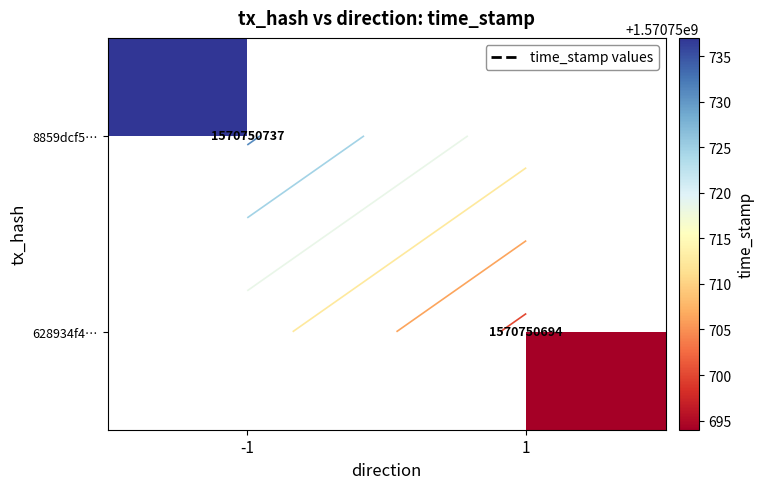

Reading left to right, extract all data points from this chart.

8859dcf57280d524aa6c5490dbb535903c11bad: -1	1570750737
628934f4eb9fa7599caf9fe78a08e4fc1acc19d: 1	1570750694